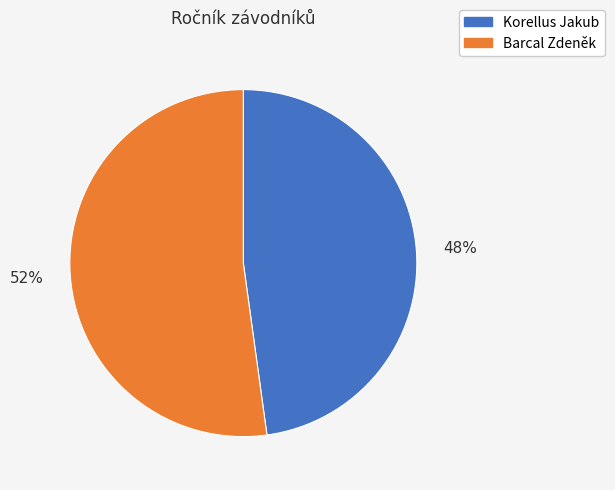

The Barcal Zdeněk slice represents 39% of the pie. True or false?

False